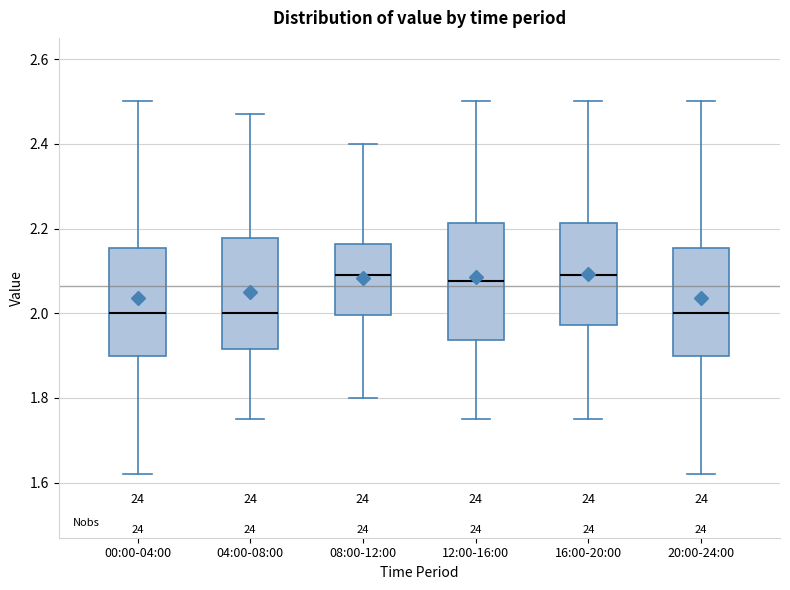

Reading left to right, transcribe this box plot: for each box, give where its median line is, the range the box spans, and where its two whiskers end, as read against the y-axis. The values are not printed on the chart, so give them approximately, as read against the axis.

00:00-04:00: median 2.00, box 1.90 to 2.16, whiskers 1.62 to 2.50
04:00-08:00: median 2.00, box 1.92 to 2.18, whiskers 1.76 to 2.48
08:00-12:00: median 2.10, box 2.00 to 2.16, whiskers 1.80 to 2.40
12:00-16:00: median 2.08, box 1.94 to 2.22, whiskers 1.76 to 2.50
16:00-20:00: median 2.10, box 1.98 to 2.22, whiskers 1.76 to 2.50
20:00-24:00: median 2.00, box 1.90 to 2.16, whiskers 1.62 to 2.50